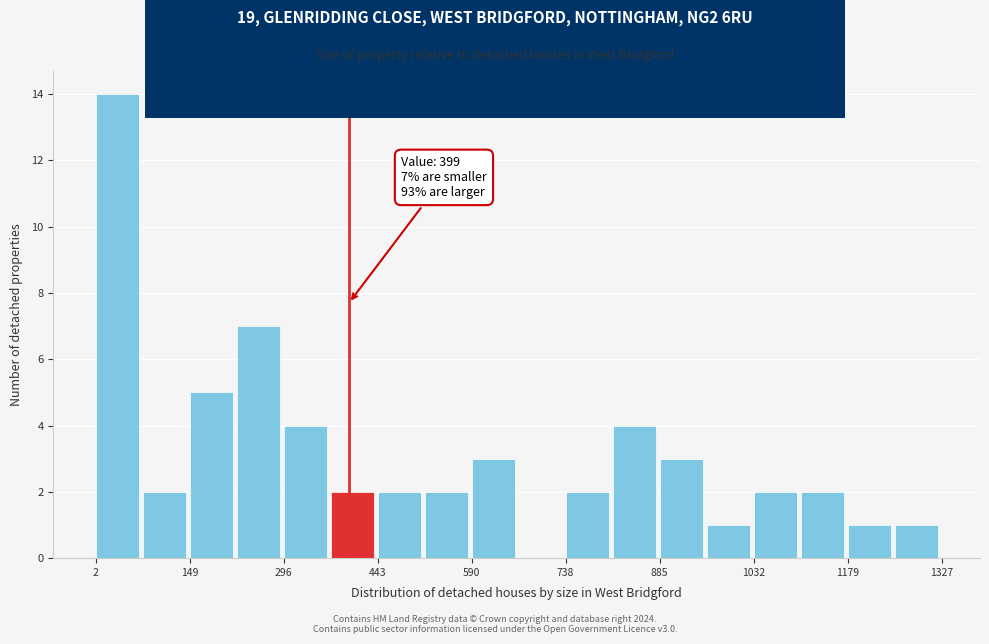

Read against the x-axis, roughly where is the centre of the tallest bar?

40